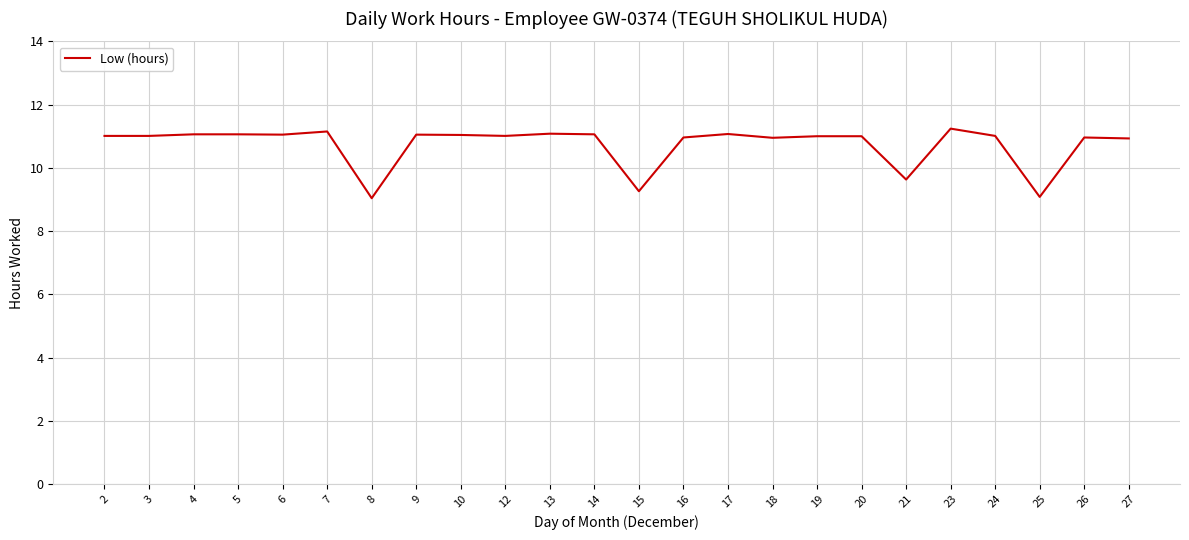

What is the minimum value shown in the chart?

9.0